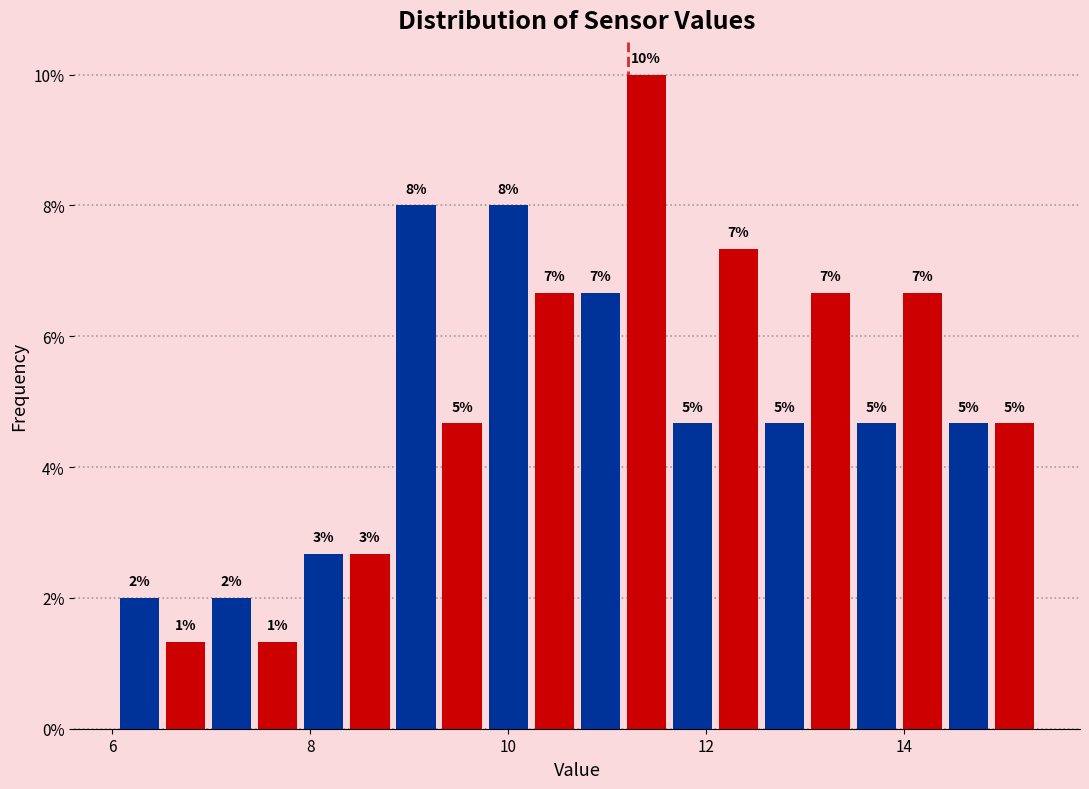

Read against the x-axis, roughly where is the centre of the tallest bar?

11.4